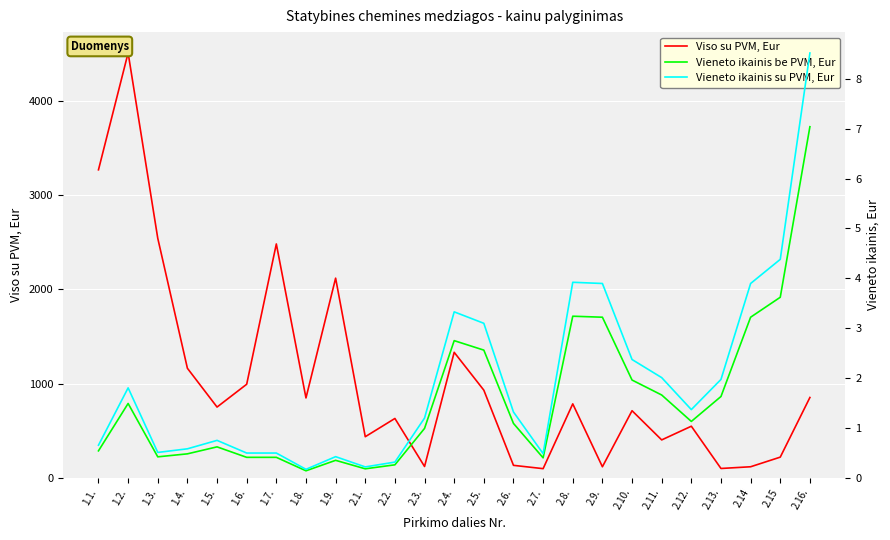

At which category does Viso su PVM, Eur reach its first local valley?

1.5.